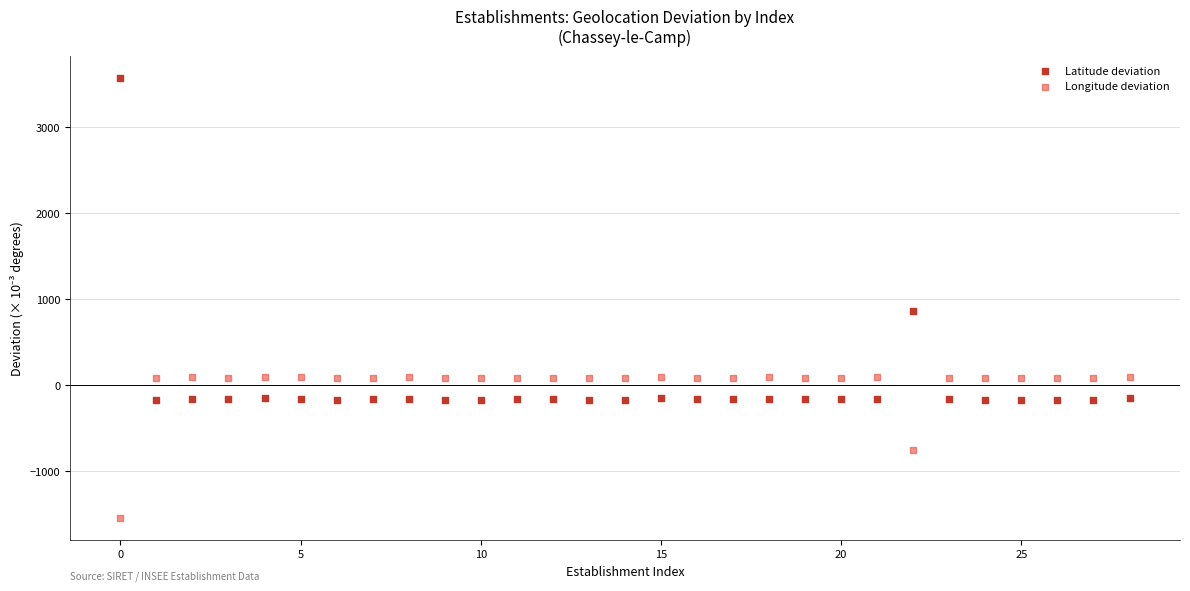

Which series has the widest spread of Y values?

Latitude deviation